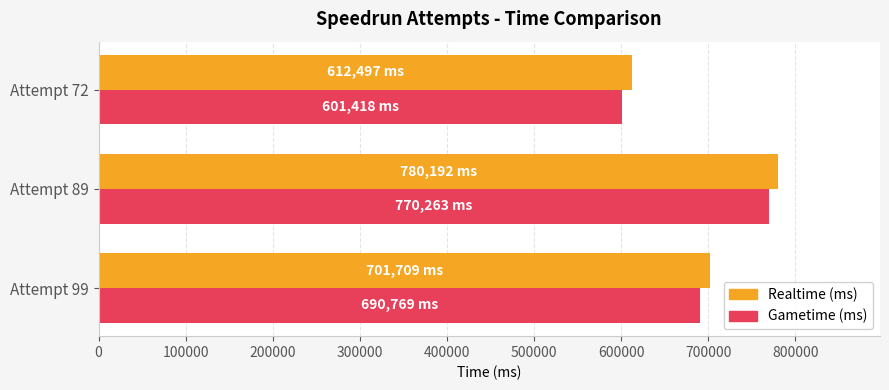

List the series in order of their peak value, lowest first.

Gametime (ms), Realtime (ms)